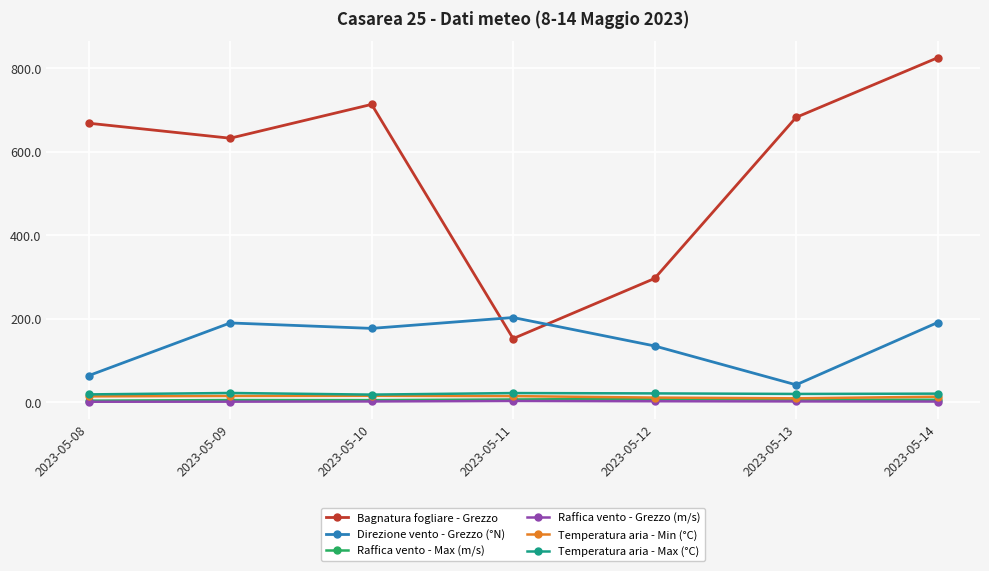

What is the spread (max minus min) of values at 2023-05-08?

666.3